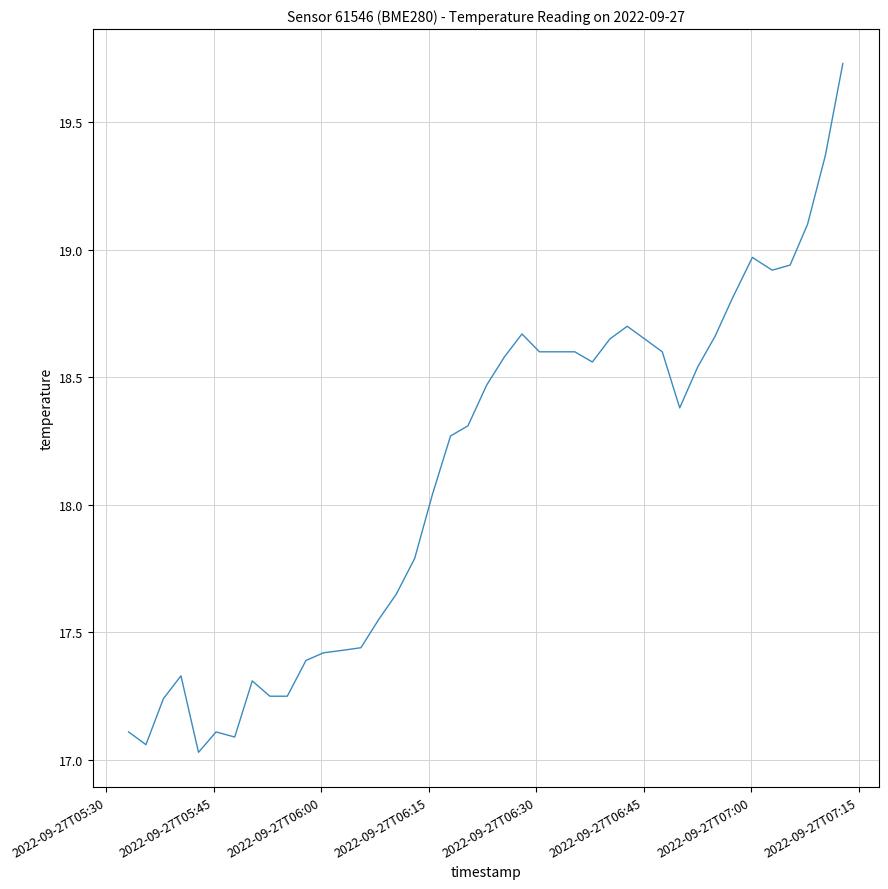

Does the chart display data point markers on the line(s)?

No